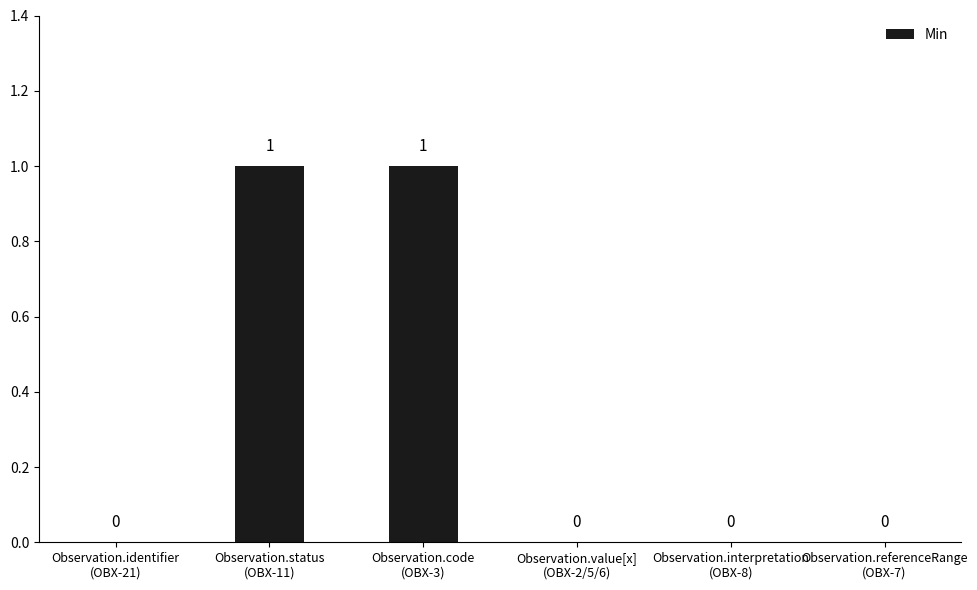

Count the values in the range 0 to 1.

6